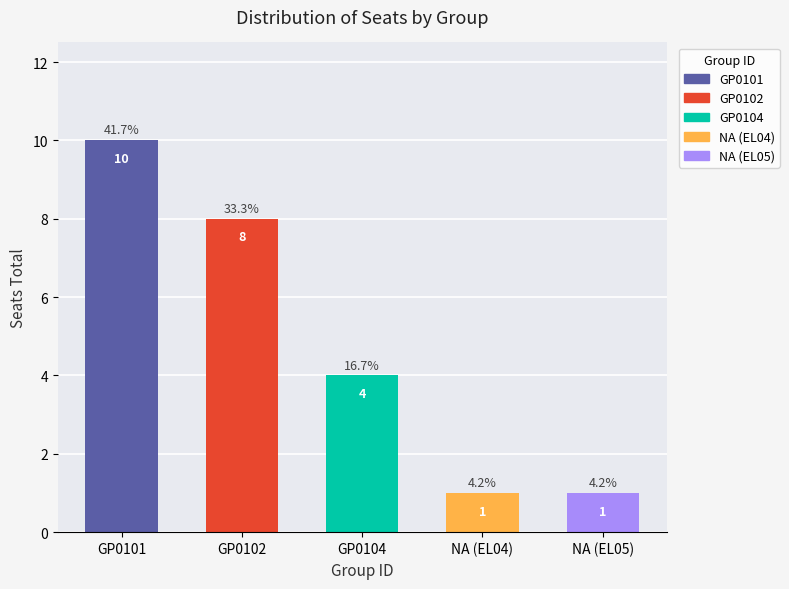

At which category does the chart reach its peak across all series?

GP0101